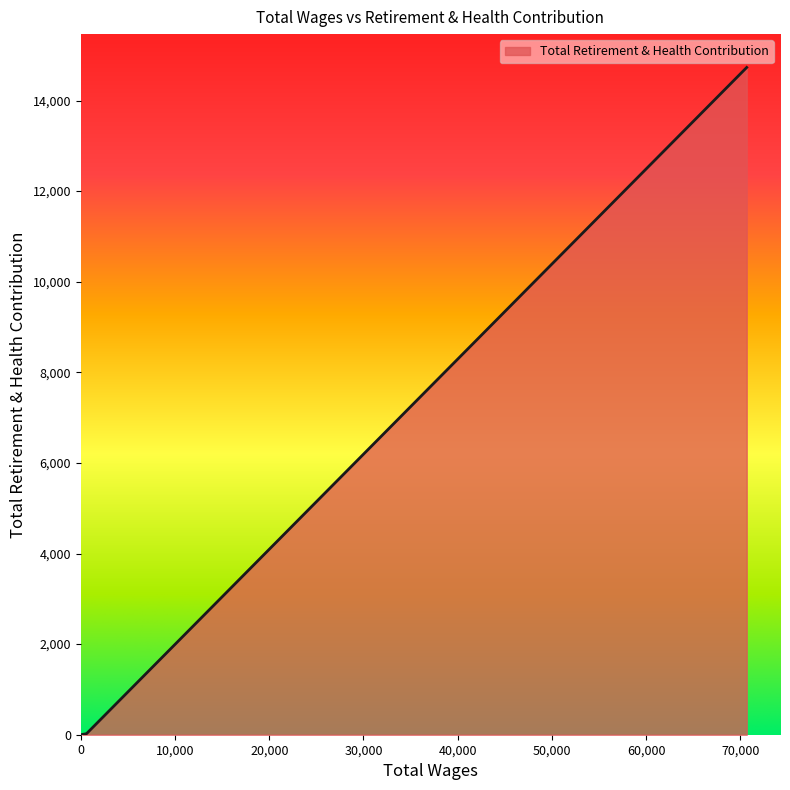

Does the chart display data point markers on the line(s)?

No